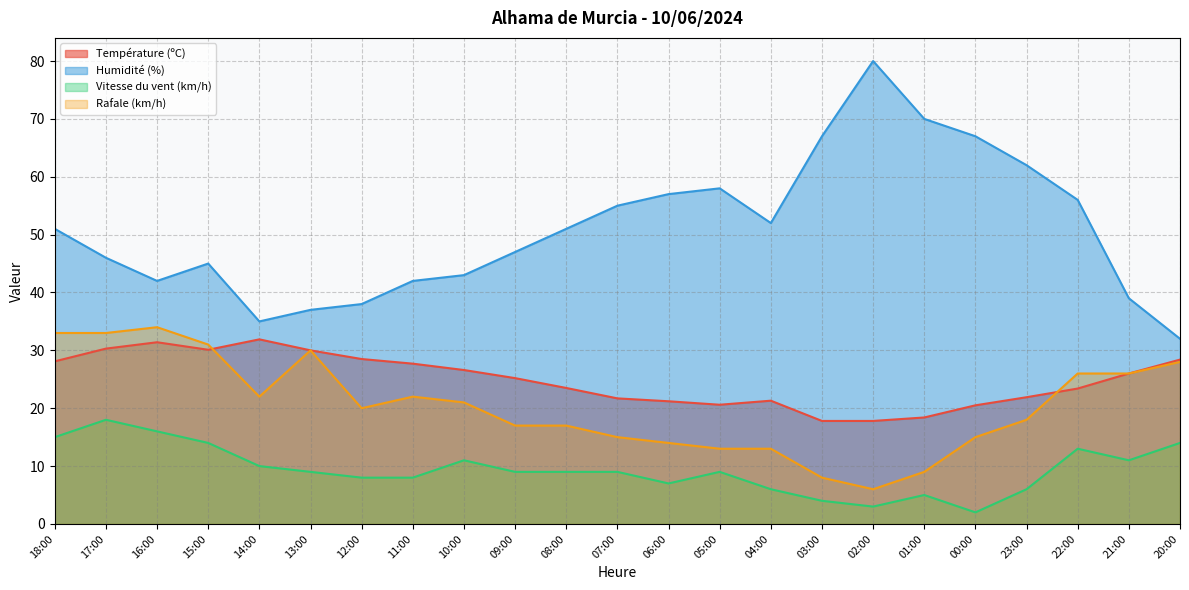

How many lines are shown in the chart?

4